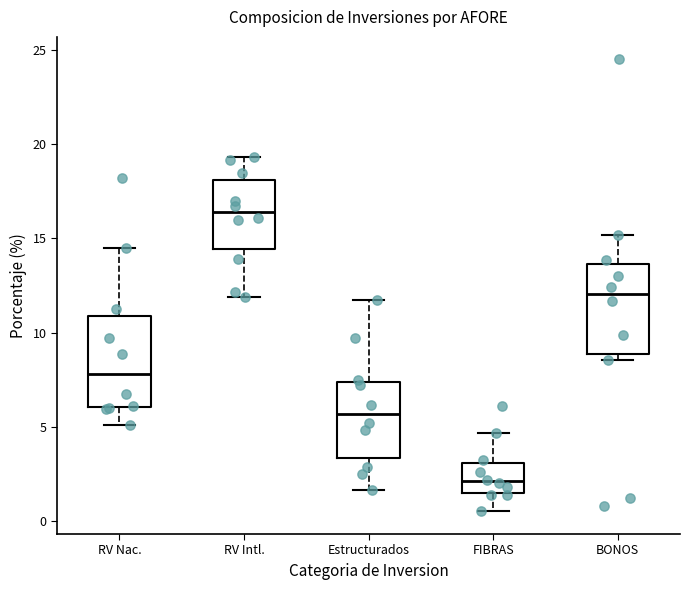

Reading left to right, read every box against the y-axis: the position of its median line, the range the box covers, and the ends of its whiskers. The values are not printed on the chart, so give them approximately, as read against the axis.

RV Nac.: median 8.0, box 6.0 to 11.0, whiskers 5.0 to 14.5
RV Intl.: median 16.5, box 14.5 to 18.0, whiskers 12.0 to 19.5
Estructurados: median 5.5, box 3.5 to 7.5, whiskers 1.5 to 11.5
FIBRAS: median 2.0, box 1.5 to 3.0, whiskers 0.5 to 4.5
BONOS: median 12.0, box 9.0 to 13.5, whiskers 8.5 to 15.0